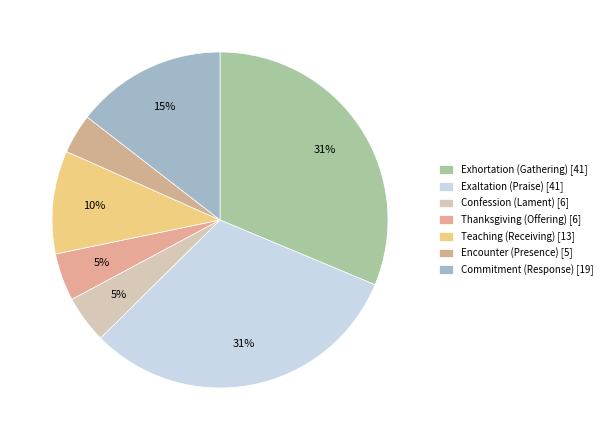

What is the smallest slice in the pie chart?

Encounter (Presence)